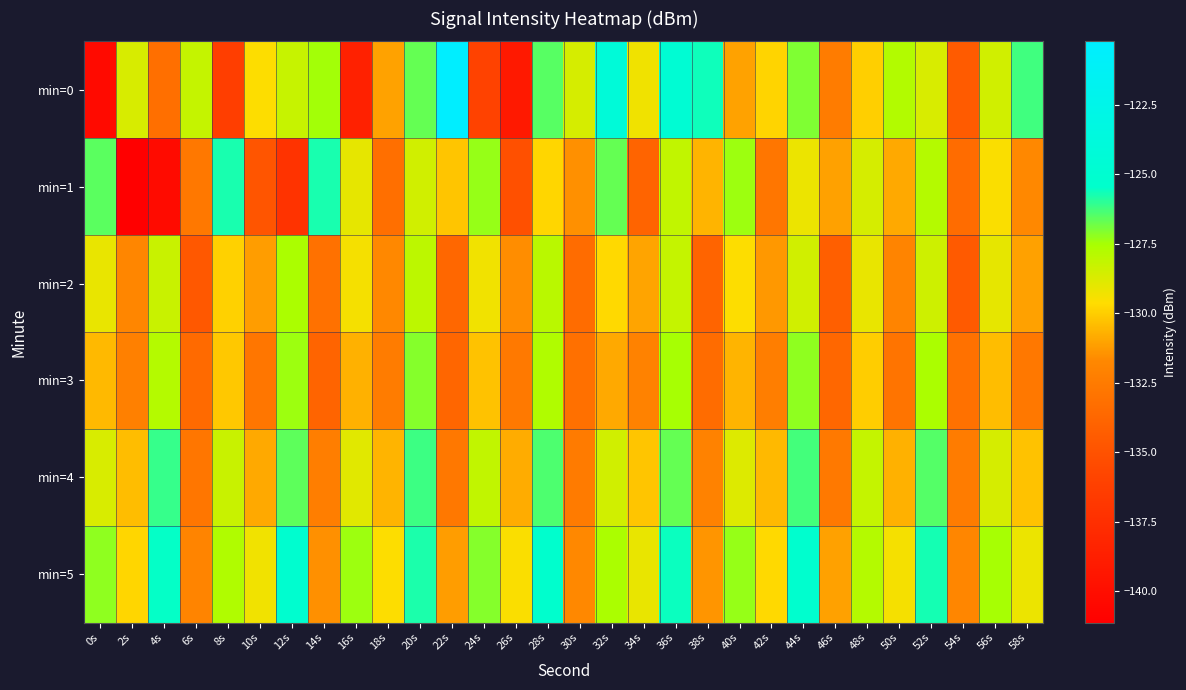

Reading right to left, what are all the values shown in this chart?

min=0: 58s=-126.3	56s=-128.5	54s=-134.4	52s=-128.7	50s=-127.8	48s=-130.0	46s=-132.4	44s=-127.0	42s=-129.8	40s=-131.1	38s=-125.6	36s=-124.6	34s=-129.3	32s=-124.2	30s=-128.6	28s=-126.5	26s=-139.2	24s=-136.0	22s=-120.2	20s=-126.7	18s=-131.0	16s=-138.6	14s=-127.5	12s=-128.2	10s=-129.6	8s=-136.3	6s=-128.2	4s=-133.2	2s=-128.7	0s=-140.3
min=1: 58s=-131.7	56s=-129.5	54s=-133.4	52s=-127.8	50s=-130.9	48s=-128.6	46s=-131.1	44s=-129.2	42s=-132.8	40s=-127.4	38s=-130.6	36s=-128.1	34s=-133.9	32s=-126.7	30s=-131.5	28s=-129.8	26s=-135.1	24s=-127.3	22s=-130.2	20s=-128.5	18s=-133.2	16s=-129.0	14s=-125.7	12s=-137.2	10s=-134.8	8s=-125.7	6s=-132.7	4s=-140.2	2s=-141.1	0s=-126.6
min=2: 58s=-131.1	56s=-129.0	54s=-134.5	52s=-128.4	50s=-131.9	48s=-129.1	46s=-134.2	44s=-128.5	42s=-131.3	40s=-129.6	38s=-133.9	36s=-128.2	34s=-131.0	32s=-129.7	30s=-133.4	28s=-127.9	26s=-131.6	24s=-129.3	22s=-133.7	20s=-128.0	18s=-131.7	16s=-129.4	14s=-133.1	12s=-127.6	10s=-131.2	8s=-129.9	6s=-134.6	4s=-128.3	2s=-131.8	0s=-129.1
min=3: 58s=-132.7	56s=-130.4	54s=-133.1	52s=-127.6	50s=-132.9	48s=-130.0	46s=-133.7	44s=-127.2	42s=-132.3	40s=-130.6	38s=-133.4	36s=-127.5	34s=-132.1	32s=-130.9	30s=-133.2	28s=-127.7	26s=-132.6	24s=-130.3	22s=-133.8	20s=-127.1	18s=-132.4	16s=-130.7	14s=-133.9	12s=-127.4	10s=-132.8	8s=-130.1	6s=-133.5	4s=-127.8	2s=-132.2	0s=-130.5
min=4: 58s=-130.3	56s=-128.6	54s=-132.4	52s=-126.5	50s=-130.7	48s=-128.2	46s=-132.6	44s=-126.3	42s=-130.5	40s=-128.8	38s=-132.1	36s=-126.7	34s=-130.2	32s=-128.5	30s=-132.5	28s=-126.4	26s=-130.8	24s=-128.1	22s=-132.7	20s=-126.2	18s=-130.6	16s=-128.9	14s=-132.3	12s=-126.6	10s=-130.9	8s=-128.3	6s=-132.8	4s=-126.1	2s=-130.4	0s=-128.7
min=5: 58s=-129.2	56s=-127.5	54s=-131.8	52s=-125.7	50s=-129.4	48s=-127.8	46s=-131.1	44s=-125.2	42s=-129.7	40s=-127.3	38s=-131.4	36s=-125.6	34s=-129.1	32s=-127.6	30s=-131.7	28s=-125.3	26s=-129.5	24s=-127.1	22s=-131.2	20s=-125.8	18s=-129.6	16s=-127.4	14s=-131.5	12s=-125.1	10s=-129.3	8s=-127.7	6s=-131.9	4s=-125.5	2s=-129.8	0s=-127.2